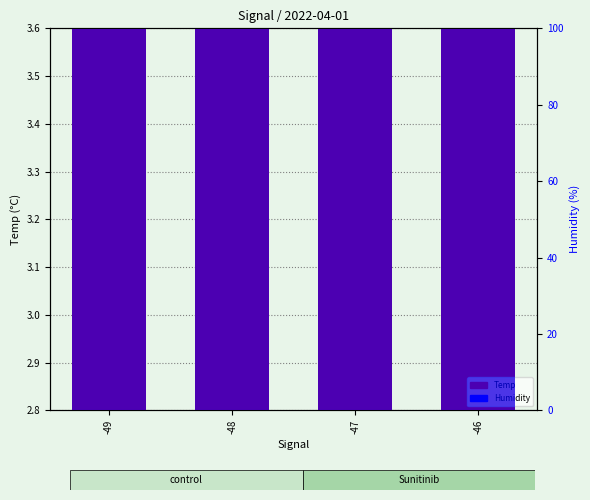

What is the difference between the maximum and minimum values in the Temp series?

0.1